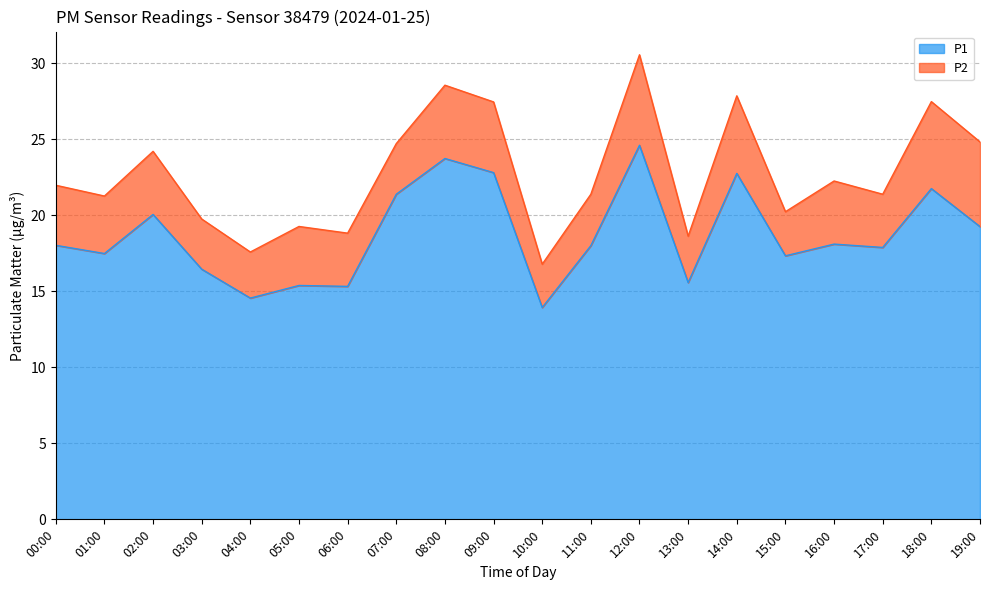

What is the maximum value shown in the chart?

24.6